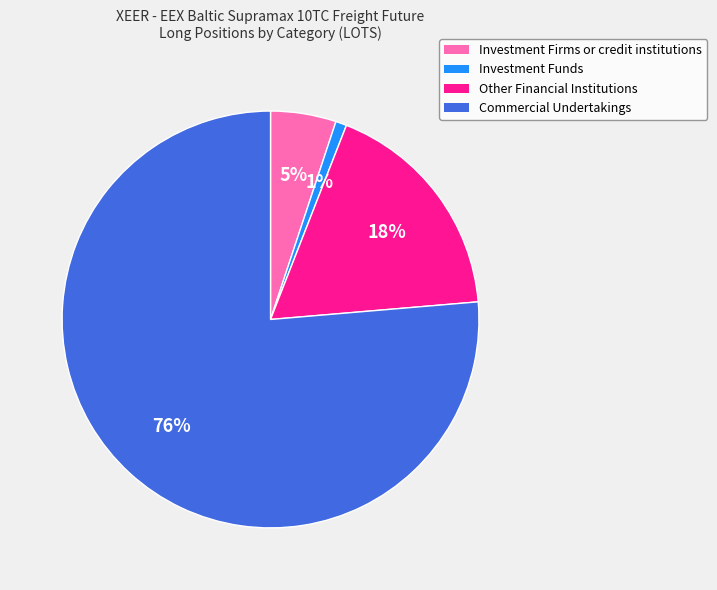

How many segments does this pie chart have?

4